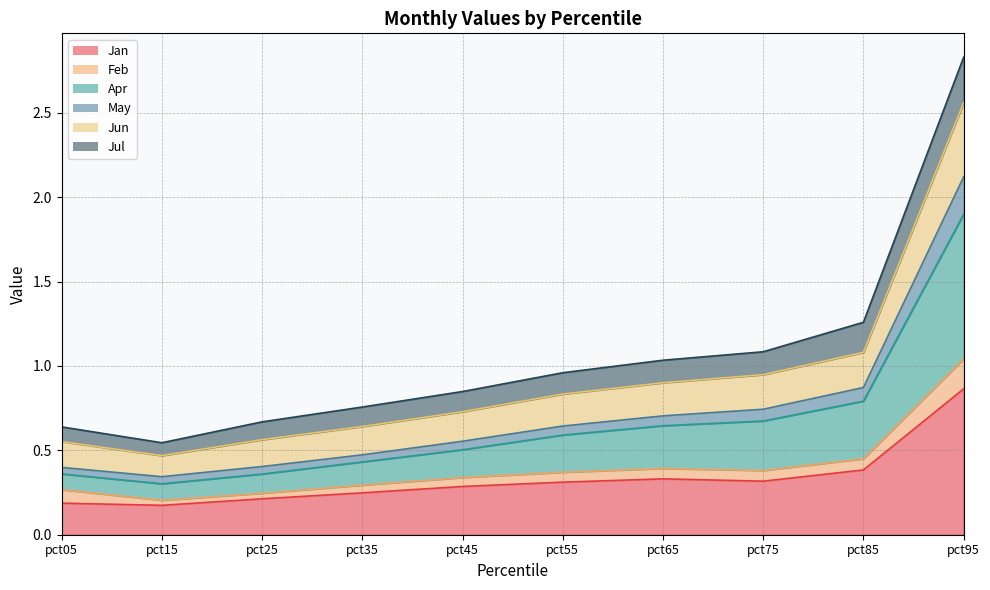

Count the number of categories in the chart.

10